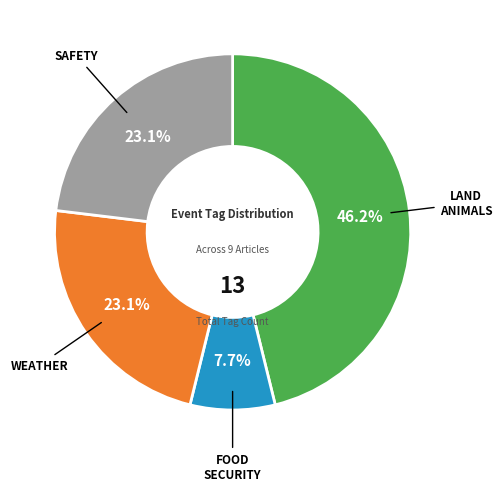

Is there a majority slice in this chart?

No